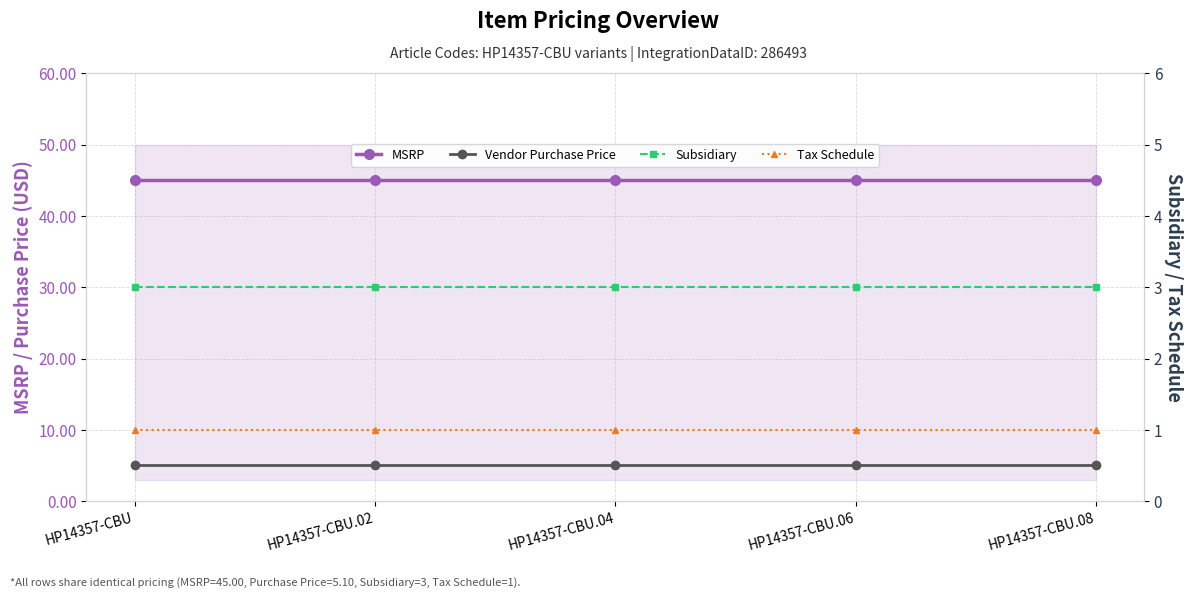

Between HP14357-CBU.06 and HP14357-CBU.08, which series saw the biggest shift?

MSRP